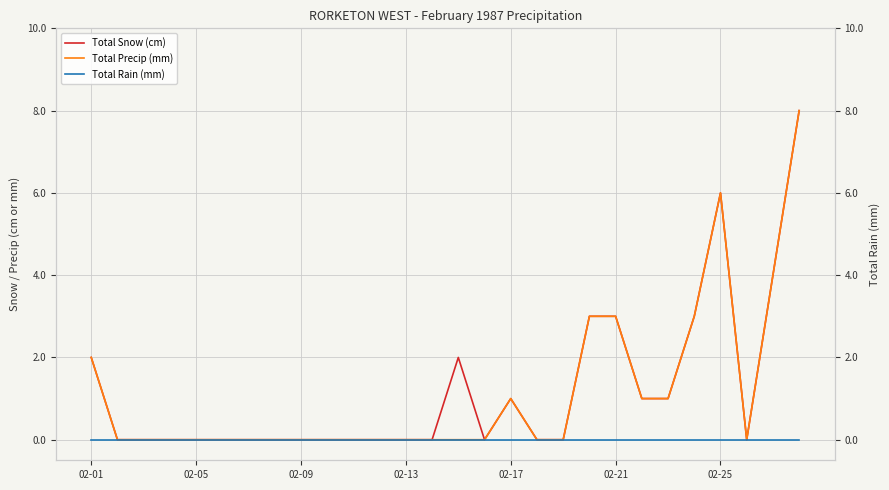

True or false: Total Rain (mm) has more than 2 points higher than both neighbors.

False